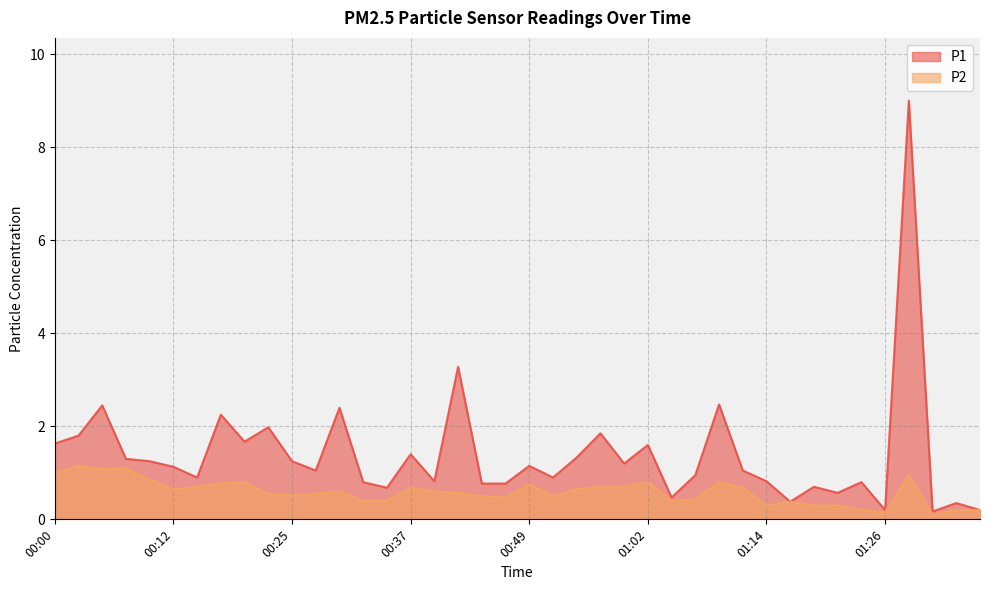

True or false: P1 and P2 intersect in this chart.

False